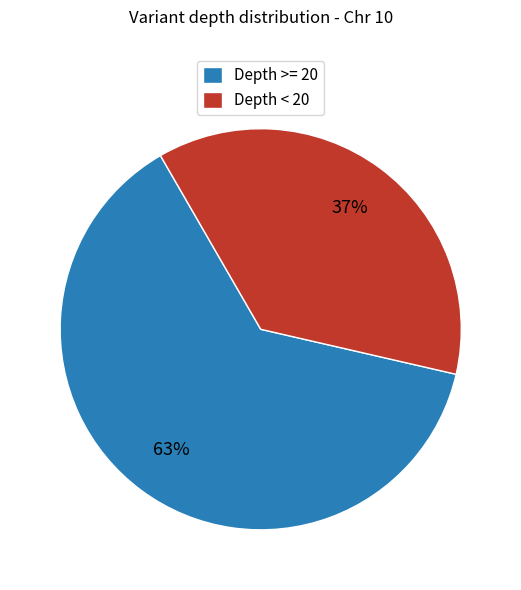

True or false: Depth < 20 accounts for 47% of the total.

False